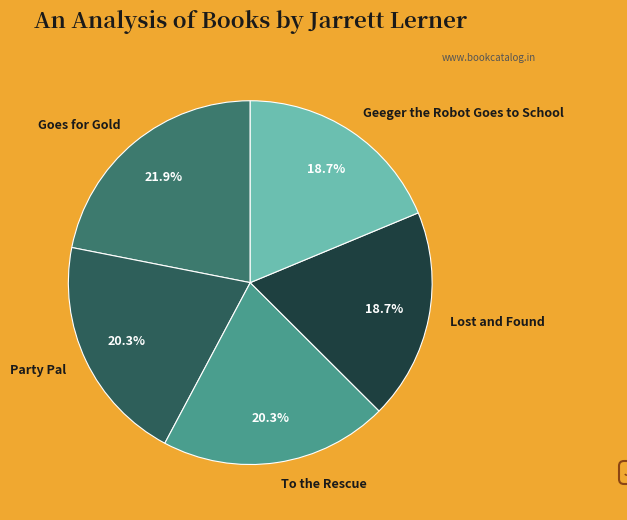

How much of the chart is everything except To the Rescue?

79.7%